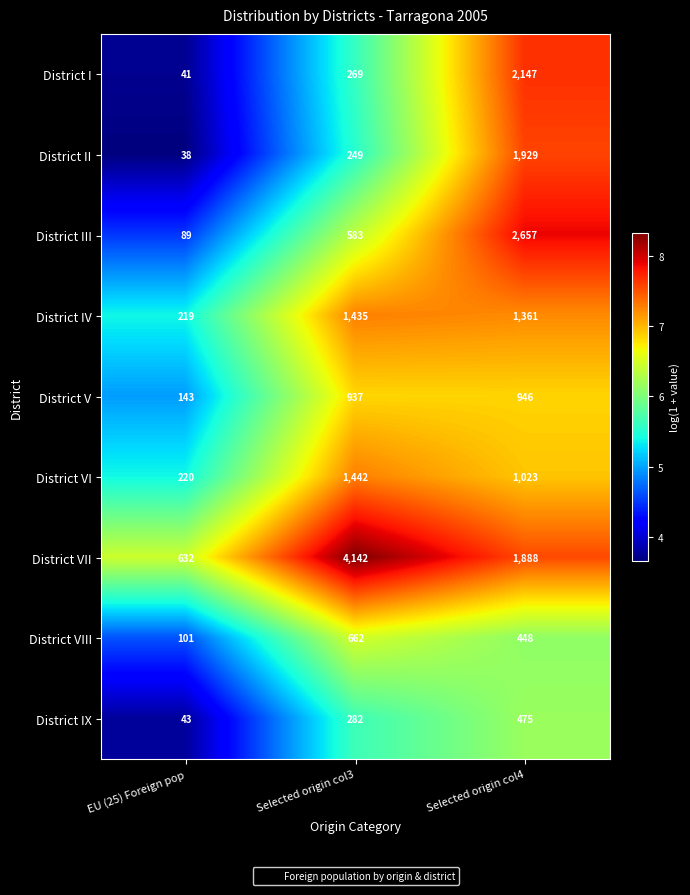

Reading left to right, extract all data points from this chart.

District I: EU (25) Foreign pop=41	Selected origin col3=269	Selected origin col4=2147
District II: EU (25) Foreign pop=38	Selected origin col3=249	Selected origin col4=1929
District III: EU (25) Foreign pop=89	Selected origin col3=583	Selected origin col4=2657
District IV: EU (25) Foreign pop=219	Selected origin col3=1435	Selected origin col4=1361
District V: EU (25) Foreign pop=143	Selected origin col3=937	Selected origin col4=946
District VI: EU (25) Foreign pop=220	Selected origin col3=1442	Selected origin col4=1023
District VII: EU (25) Foreign pop=632	Selected origin col3=4142	Selected origin col4=1888
District VIII: EU (25) Foreign pop=101	Selected origin col3=662	Selected origin col4=448
District IX: EU (25) Foreign pop=43	Selected origin col3=282	Selected origin col4=475